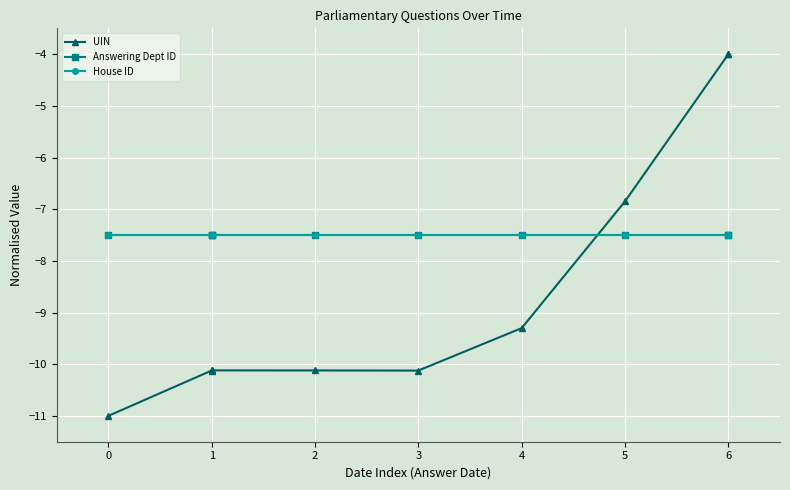

The Answering Dept ID series shows -7.5 at 7. True or false?

True